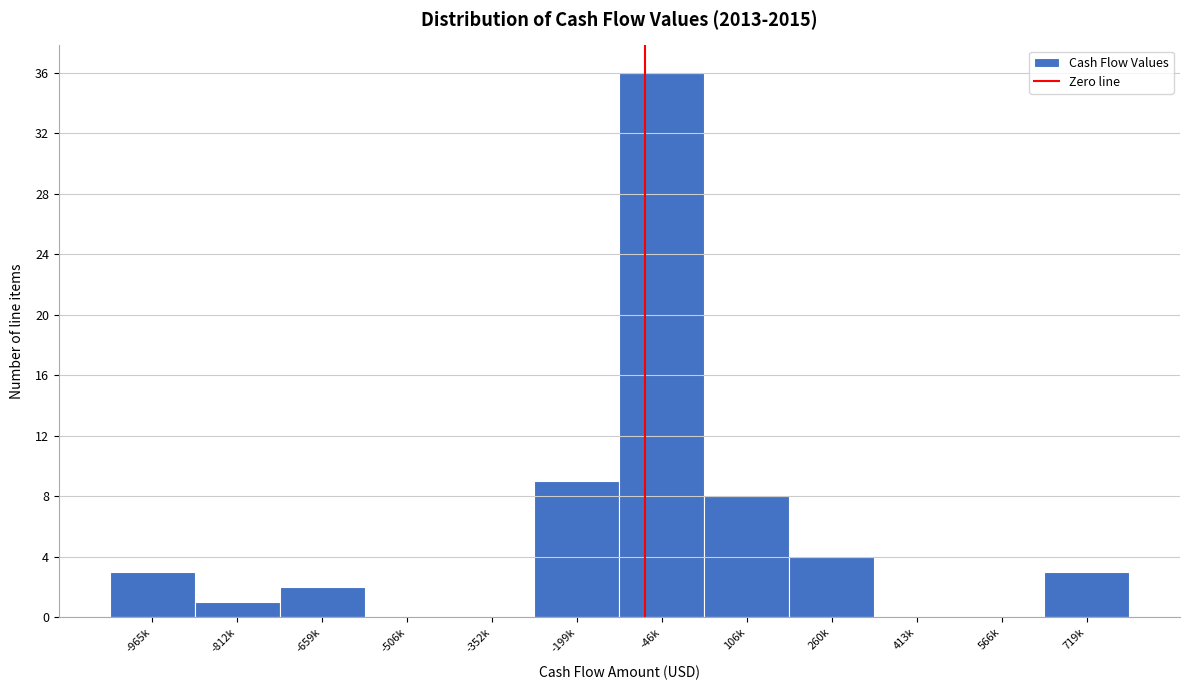

Reading left to right, list all the values displayed in this chart.

-965k=3	-812k=1	-659k=2	-506k=0	-352k=0	-199k=9	-46k=36	106k=8	260k=4	413k=0	566k=0	719k=3